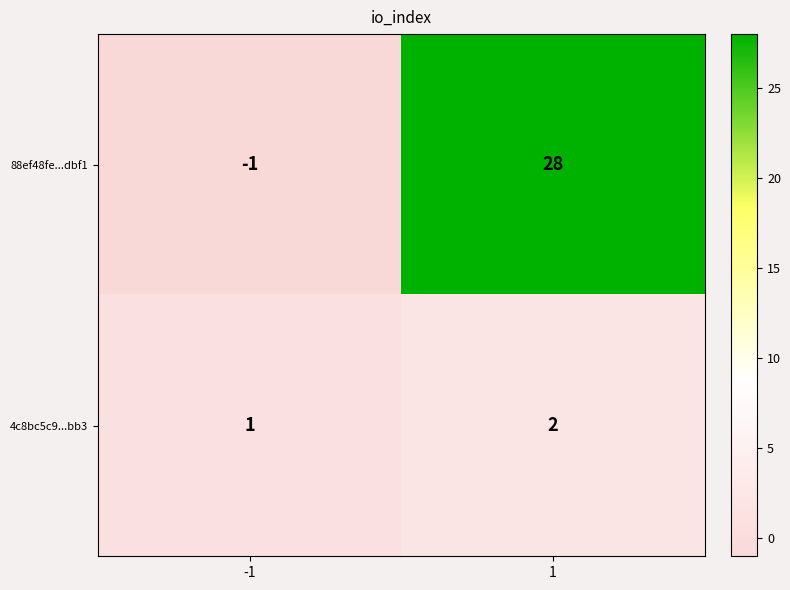

What is the sum of the 88ef48fe...dbf1 values at 1 and -1?

27